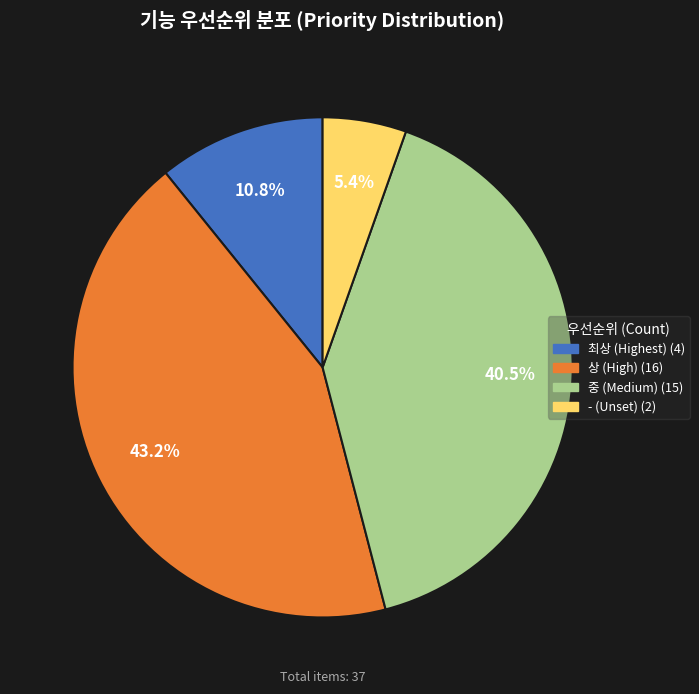

To the nearest percent, what percentage of the pie is -?

5%